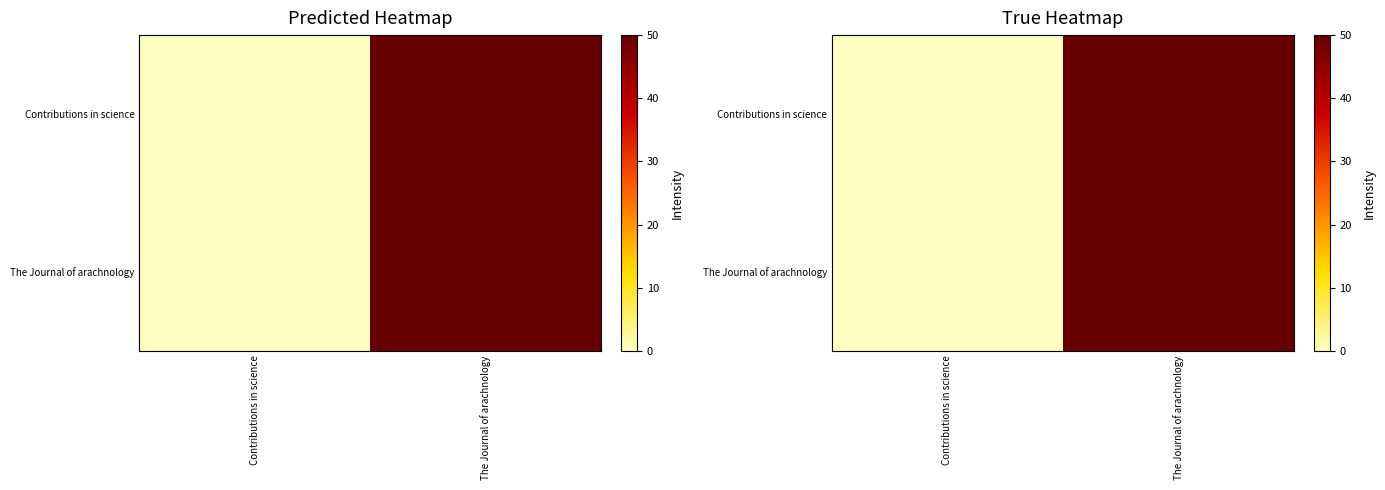

What is the average value of the The Journal of arachnology series?

25